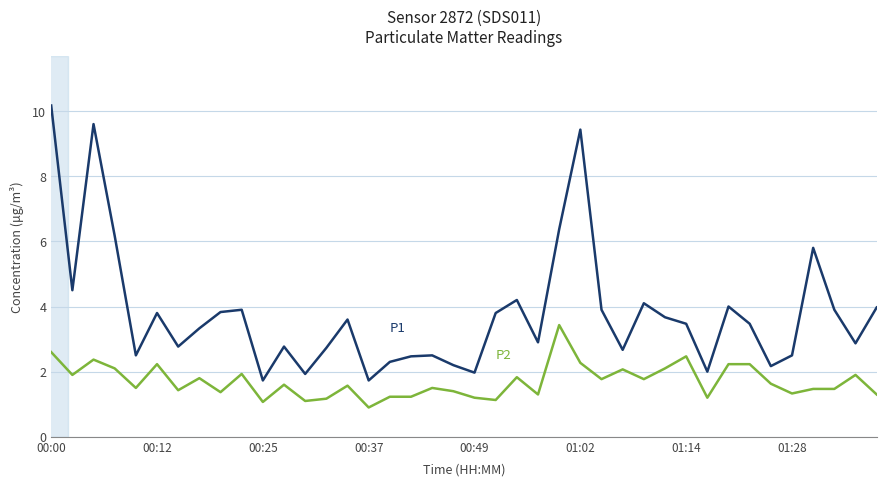

What is the smallest value displayed?

0.9